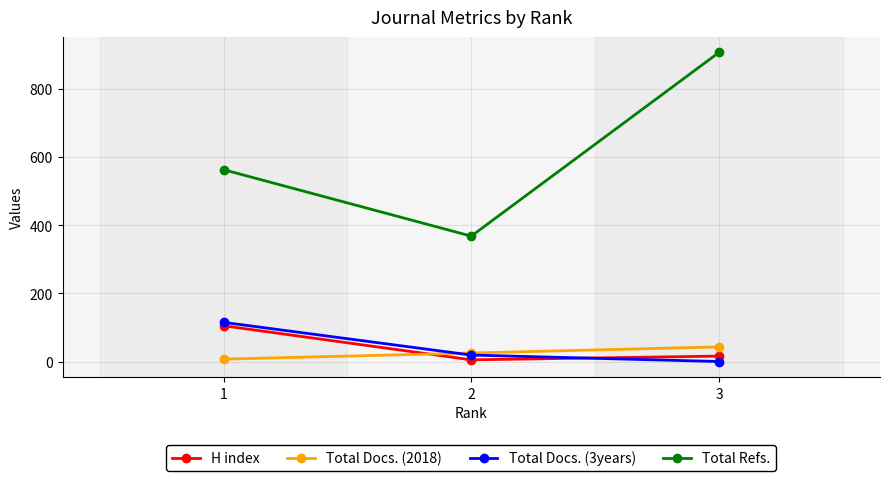

What is the minimum value for Total Refs.?

368